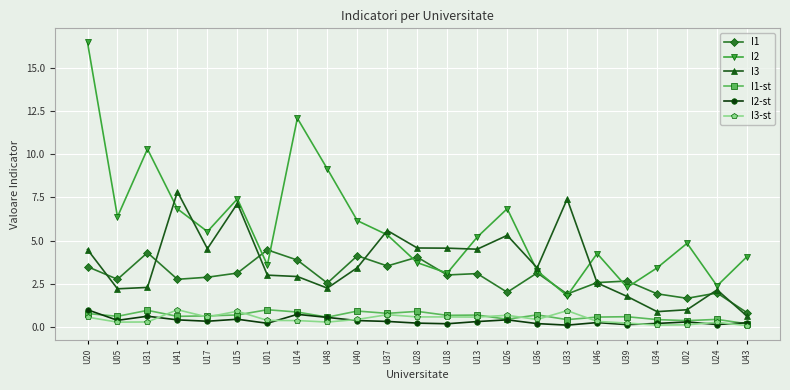

What is the maximum value for I3?

7.8